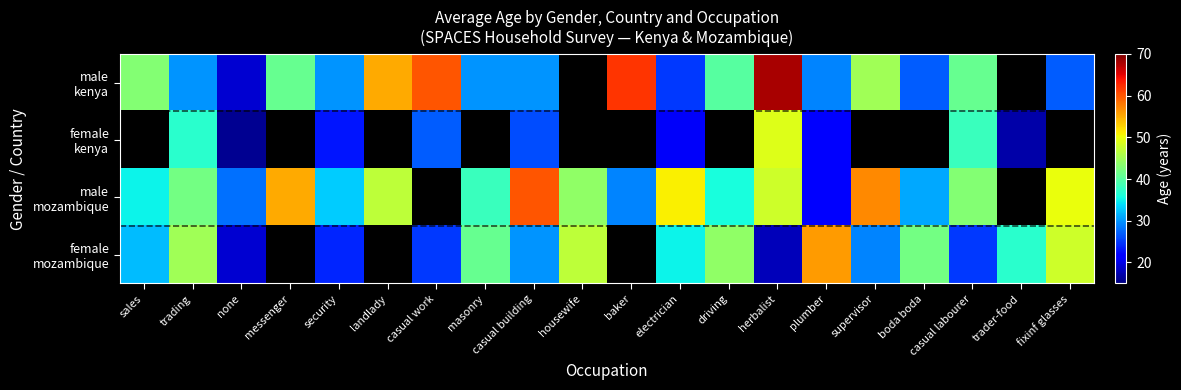

Which category has the highest value in the female mozambique series?

plumber